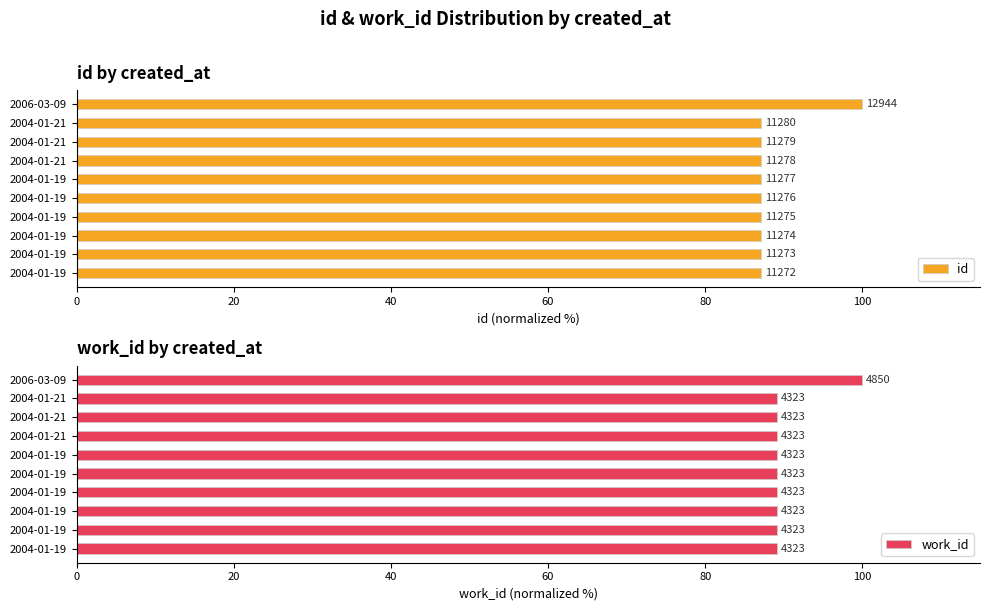

Between 20 and 60, which series saw the biggest shift?

id